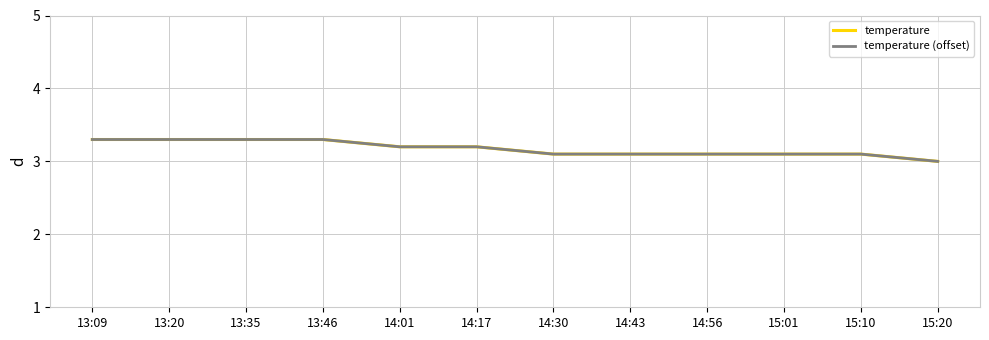

Reading left to right, what are all the values shown in this chart?

temperature: 13:09=3.3	13:20=3.3	13:35=3.3	13:46=3.3	14:01=3.2	14:17=3.2	14:30=3.1	14:43=3.1	14:56=3.1	15:01=3.1	15:10=3.1	15:20=3.0
temperature (offset): 13:09=3.3	13:20=3.3	13:35=3.3	13:46=3.3	14:01=3.2	14:17=3.2	14:30=3.1	14:43=3.1	14:56=3.1	15:01=3.1	15:10=3.1	15:20=3.0